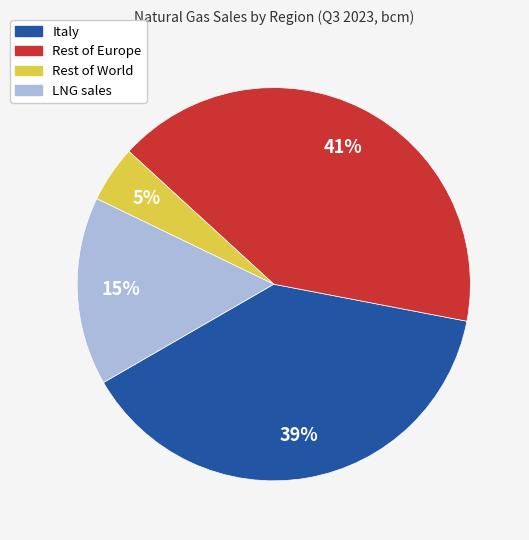

Which slice is the smallest?

Rest of World